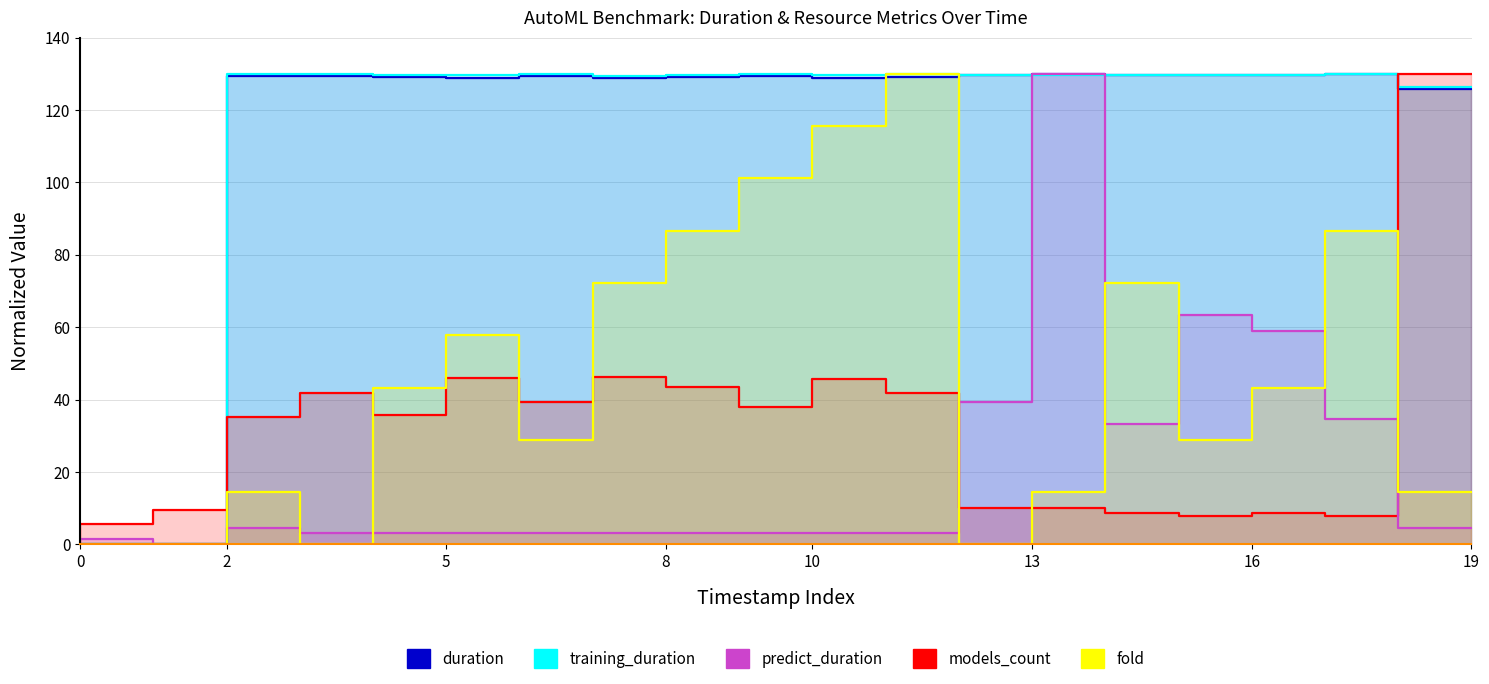

Is the value of models_count at 12 greater than the value of duration at 9?

No